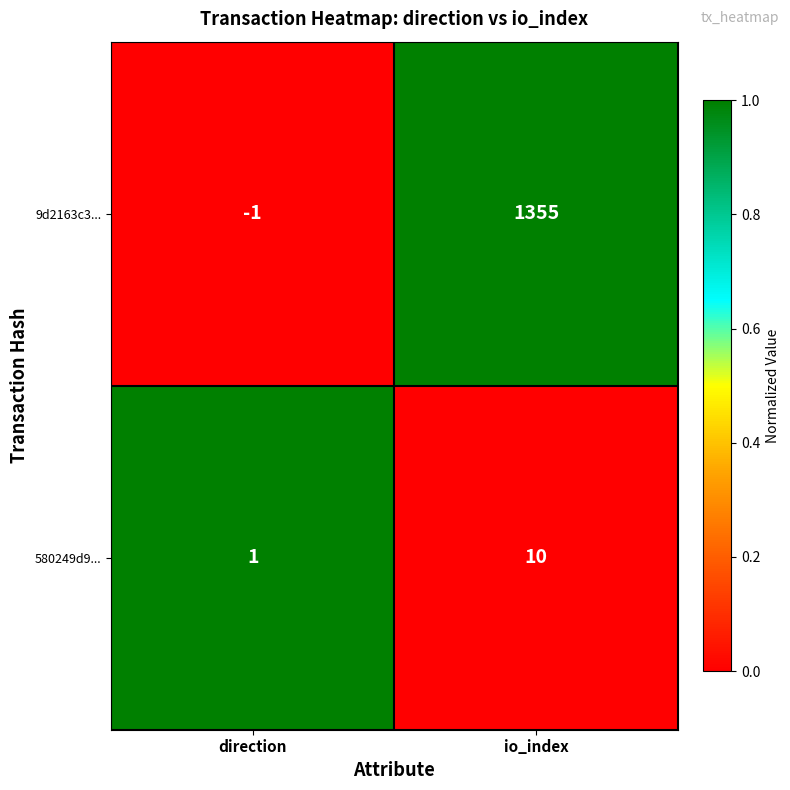

True or false: 9d2163c3... has a value of -1 at direction.

True